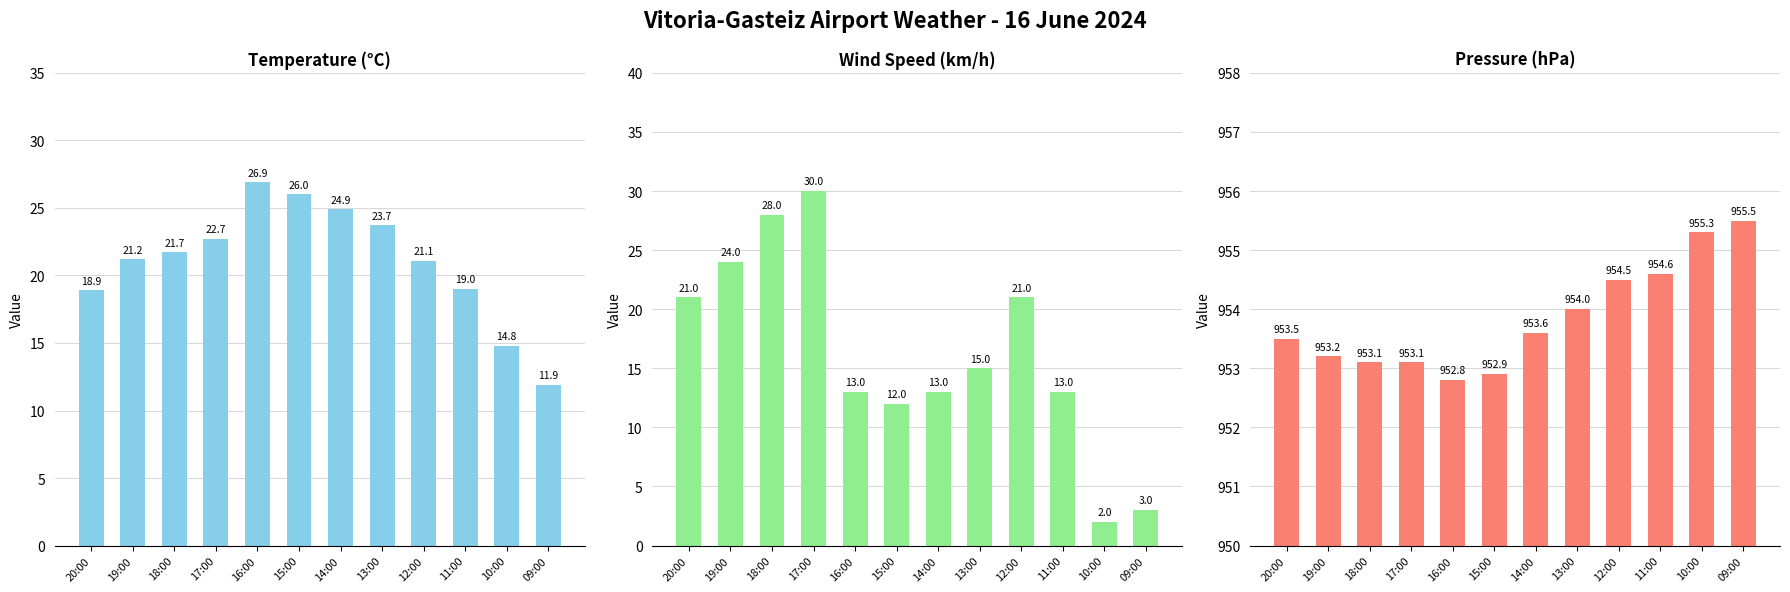

What position from the left is 17:00?

4